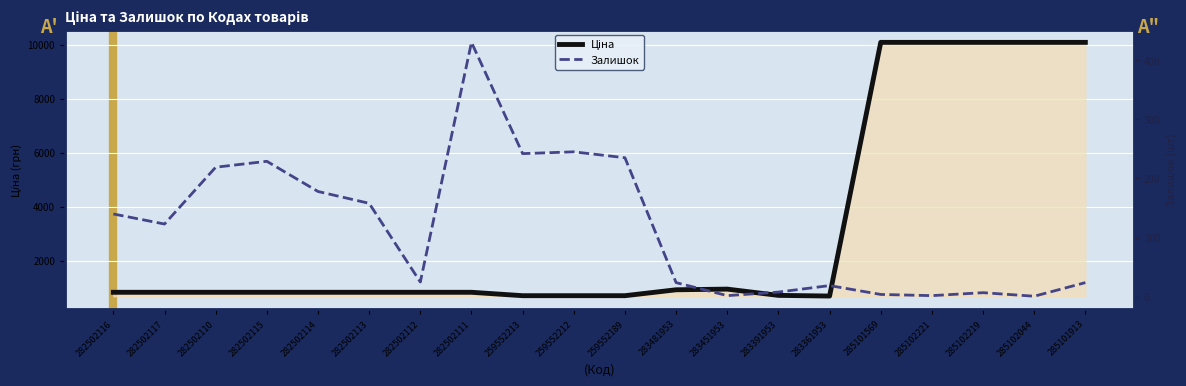

True or false: Залишок and Ціна cross at least once.

False